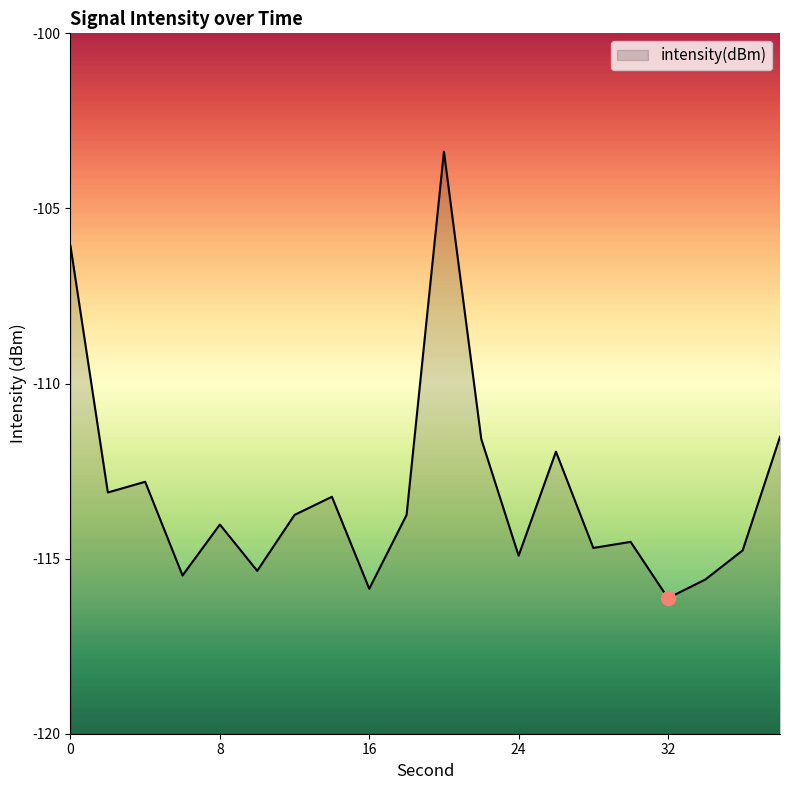

Which label corresponds to the largest value in the chart?

20